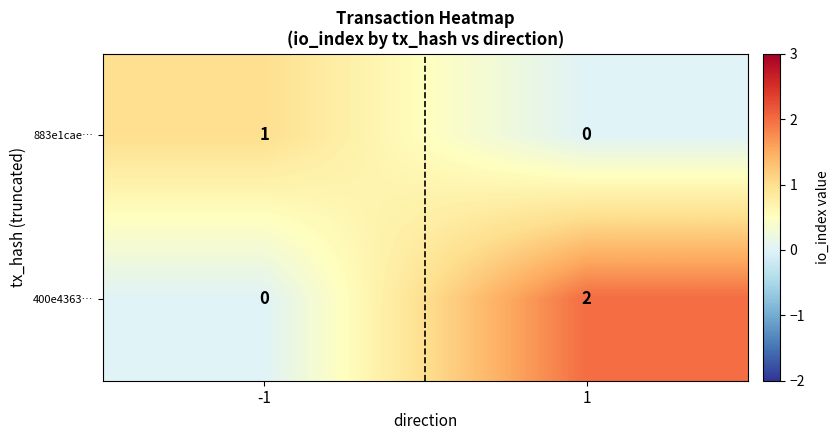

Between -1 and 1, which series saw the biggest shift?

400e4363…